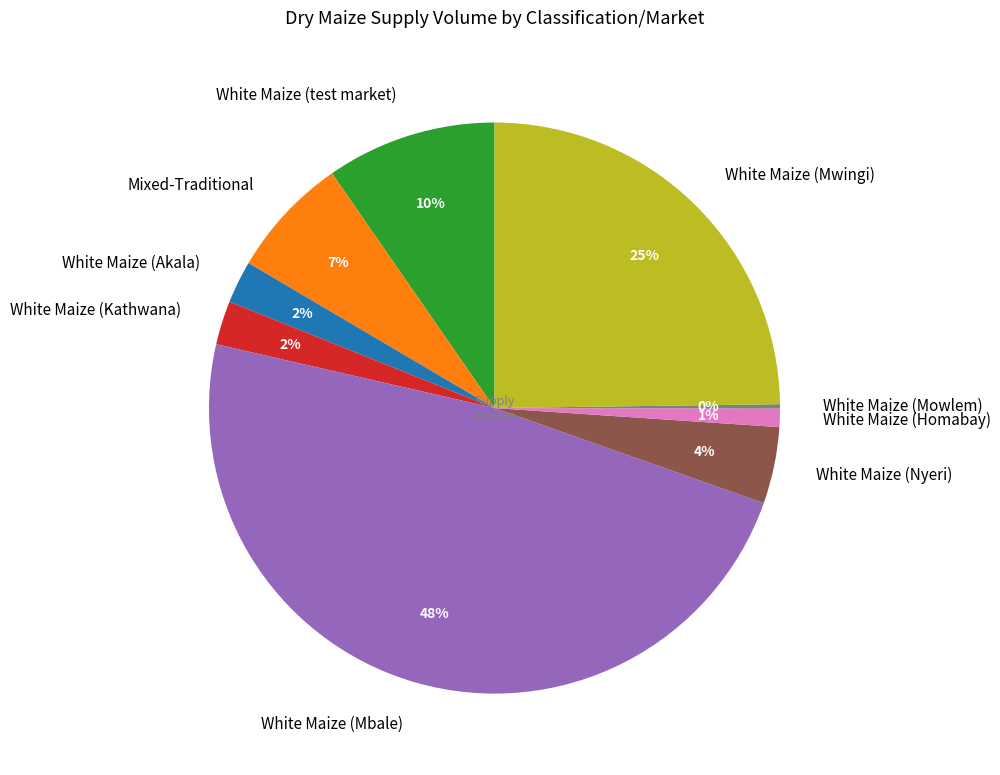

Between White Maize (Akala) and White Maize (Mwingi), which is larger?

White Maize (Mwingi)